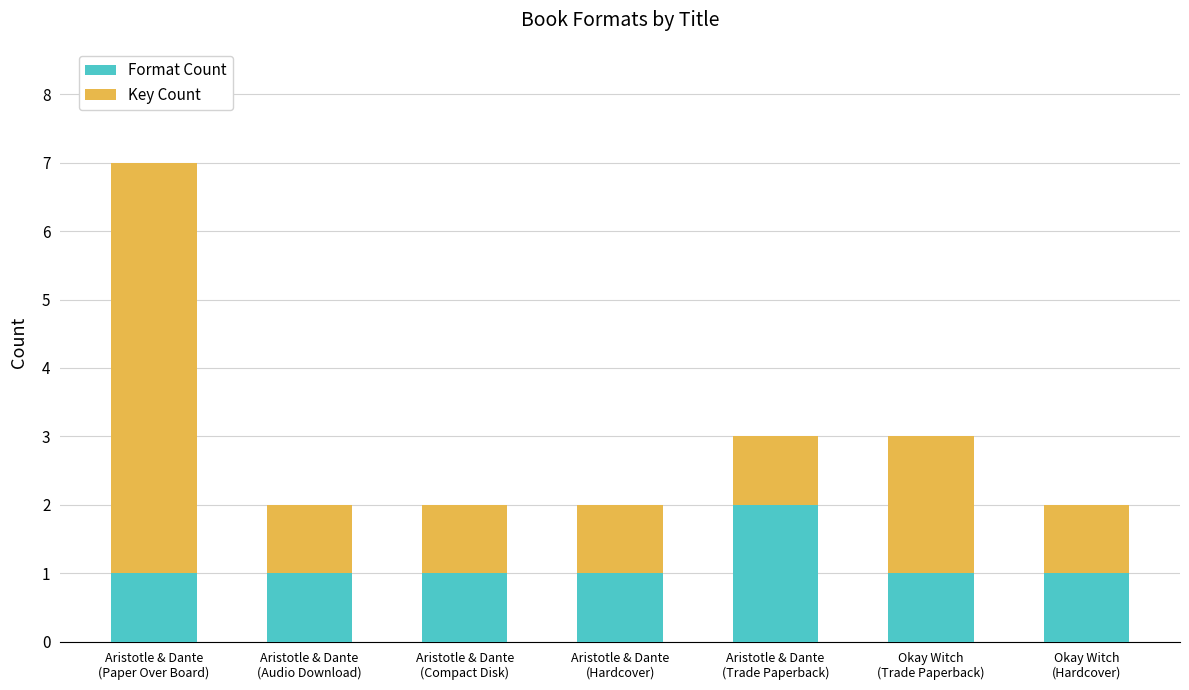

What is the sum of all Format Count values?

8